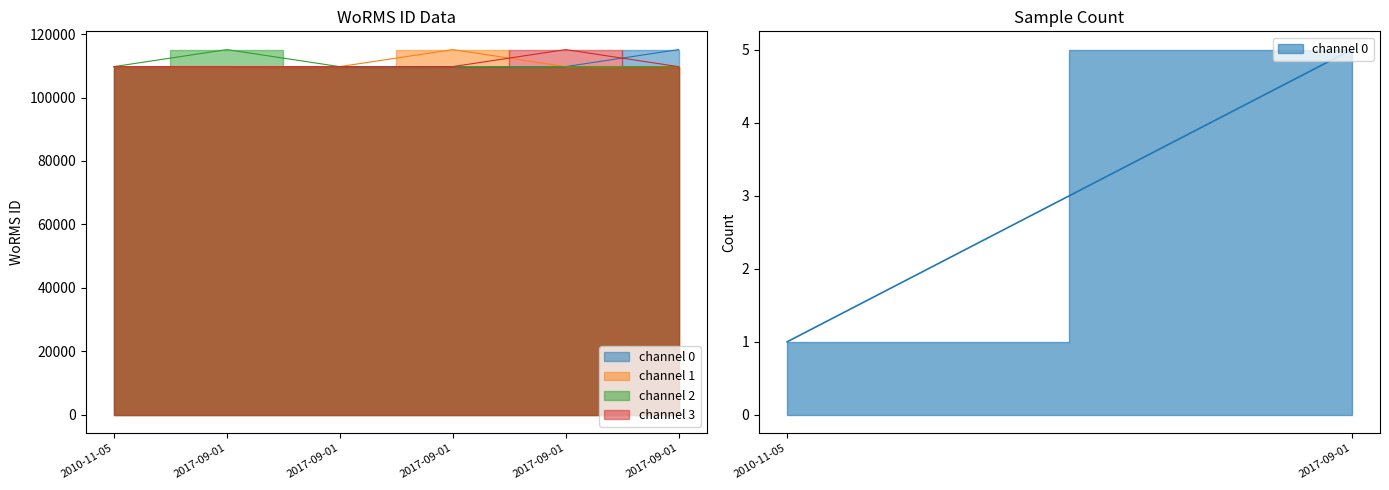

Reading left to right, extract all data points from this chart.

channel 0: 2010-11-05=109723	2017-09-01=109723	2017-09-01=109723	2017-09-01=109723	2017-09-01=109745	2017-09-01=115104
channel 1: 2010-11-05=109723	2017-09-01=109723	2017-09-01=109745	2017-09-01=115104	2017-09-01=109723	2017-09-01=109723
channel 2: 2010-11-05=109745	2017-09-01=115104	2017-09-01=109723	2017-09-01=109723	2017-09-01=109723	2017-09-01=109723
channel 3: 2010-11-05=109723	2017-09-01=109723	2017-09-01=109723	2017-09-01=109745	2017-09-01=115104	2017-09-01=109723